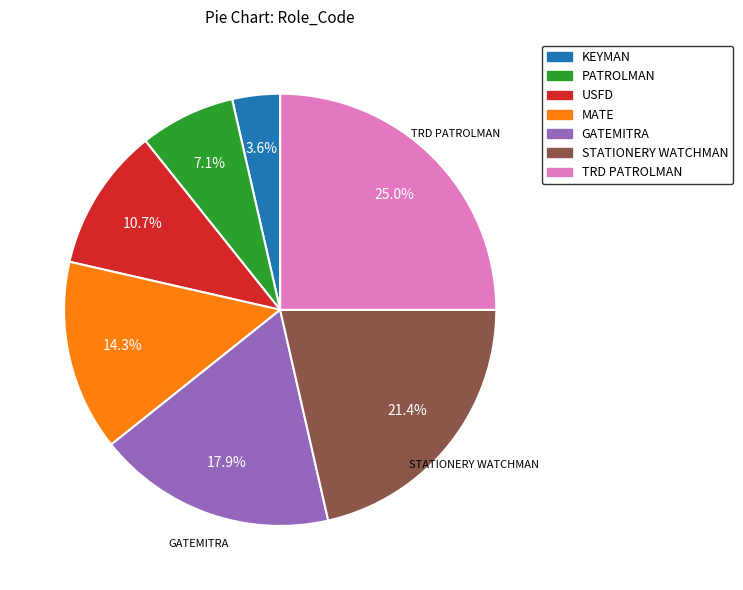

Do TRD PATROLMAN and KEYMAN together represent more than half of the pie?

No